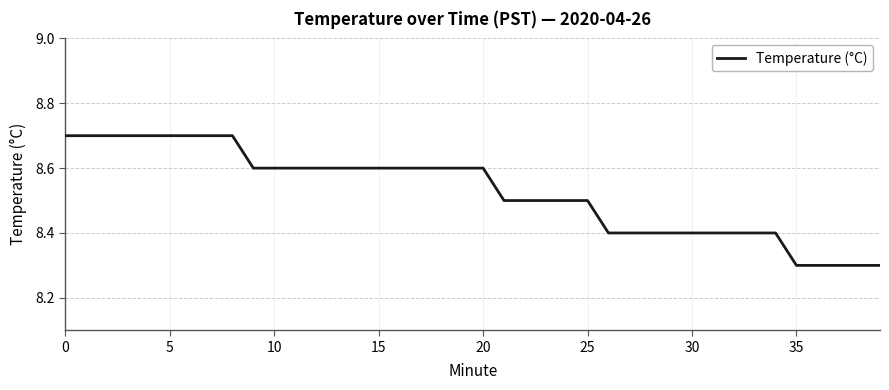

How many lines are shown in the chart?

1